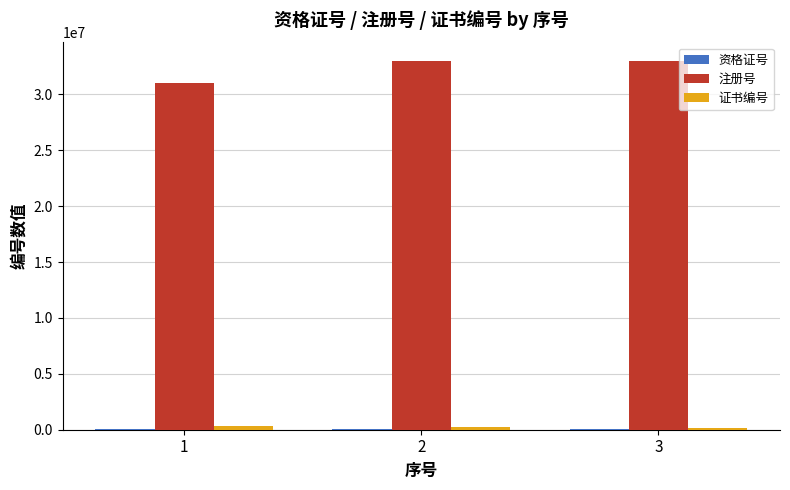

The value of 注册号 at 3 is 47447430. True or false?

False